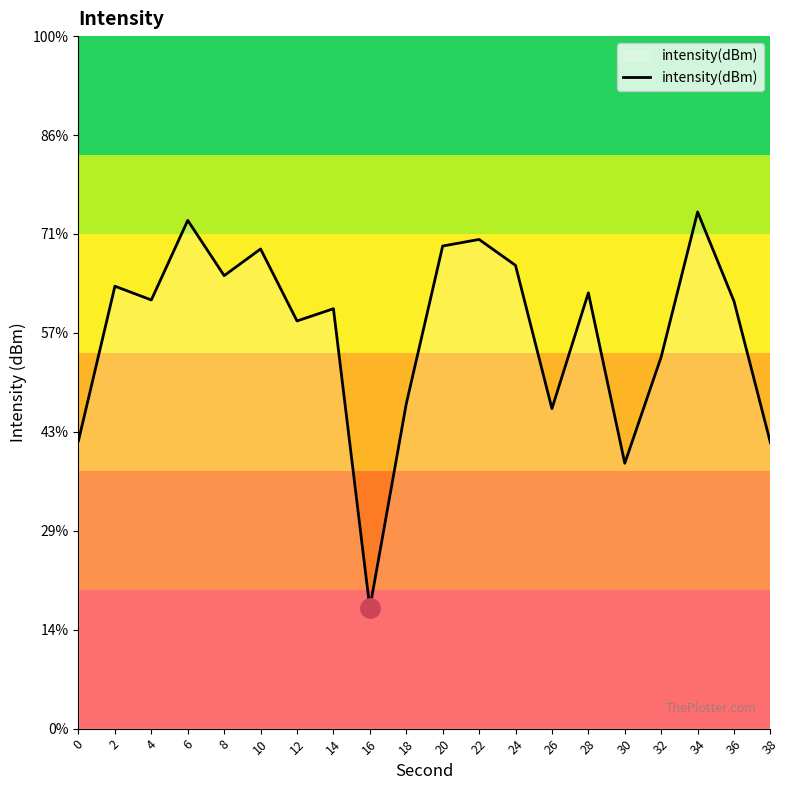

List the labels in order of value, smallest first.

16, 30, 38, 0, 26, 18, 32, 12, 14, 36, 4, 28, 2, 8, 24, 10, 20, 22, 6, 34